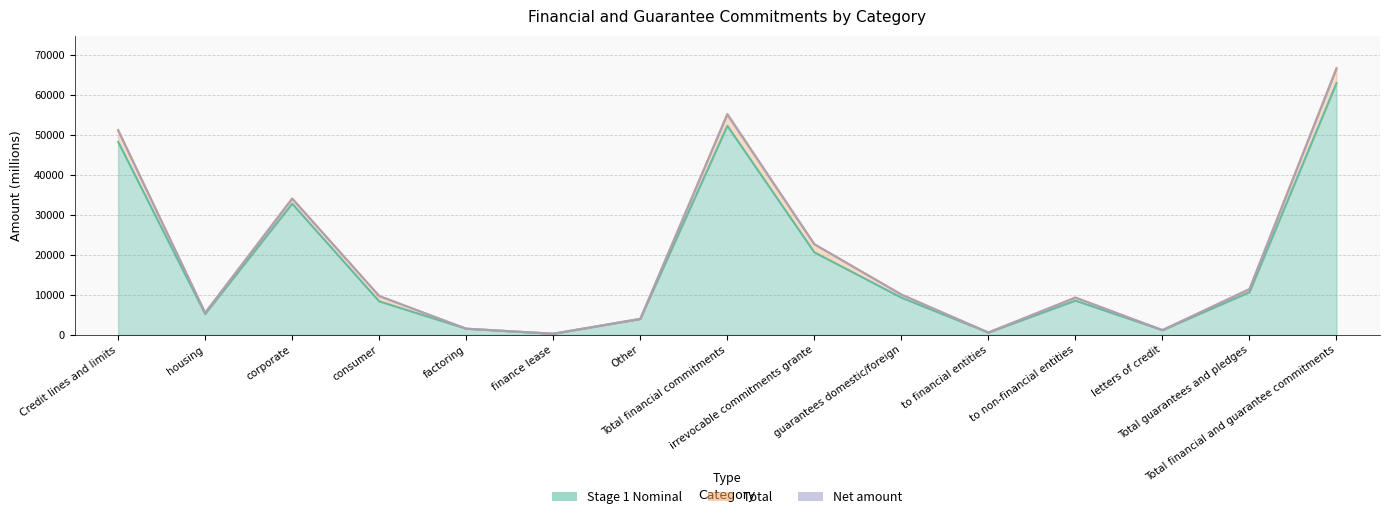

What position from the right is Total financial and guarantee commitments?

1